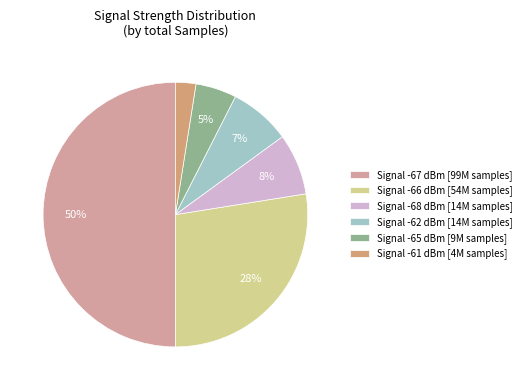

Count the number of slices in the pie.

6